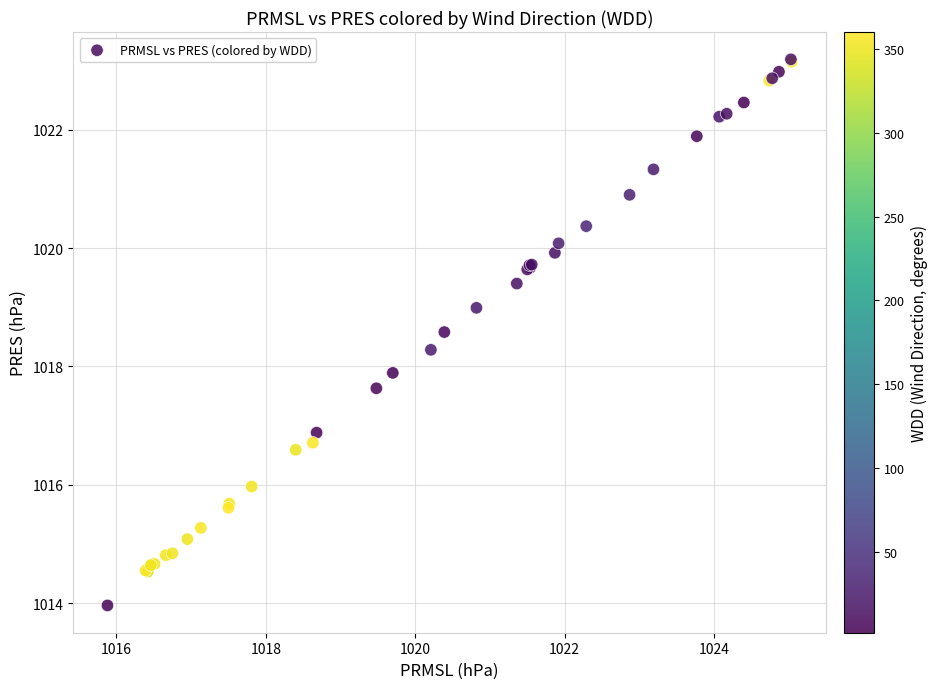

What Y value in the scatter plot is closest to 1018?

1017.9